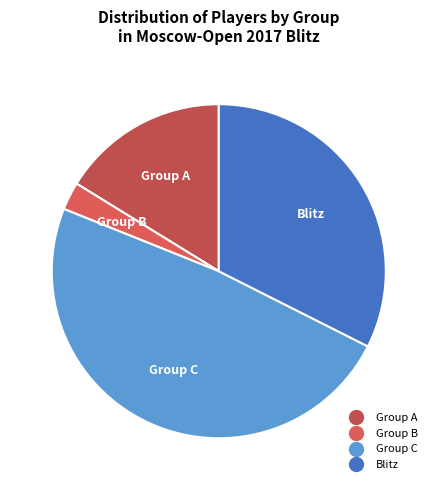

What is the smallest slice in the pie chart?

Group B